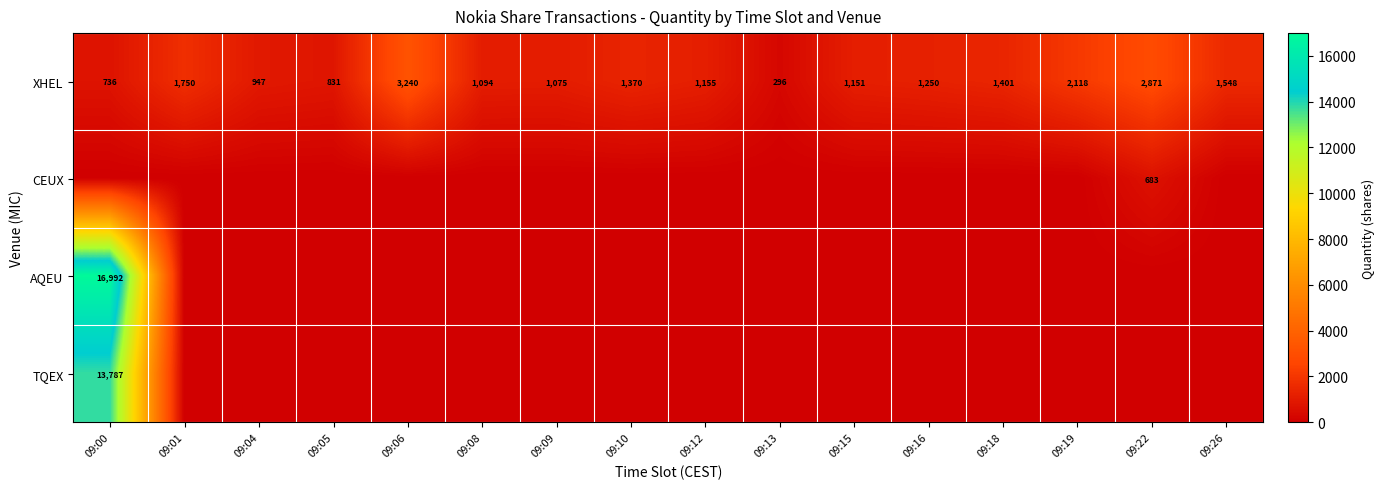

What is the difference between the maximum and minimum values in the XHEL series?

2944